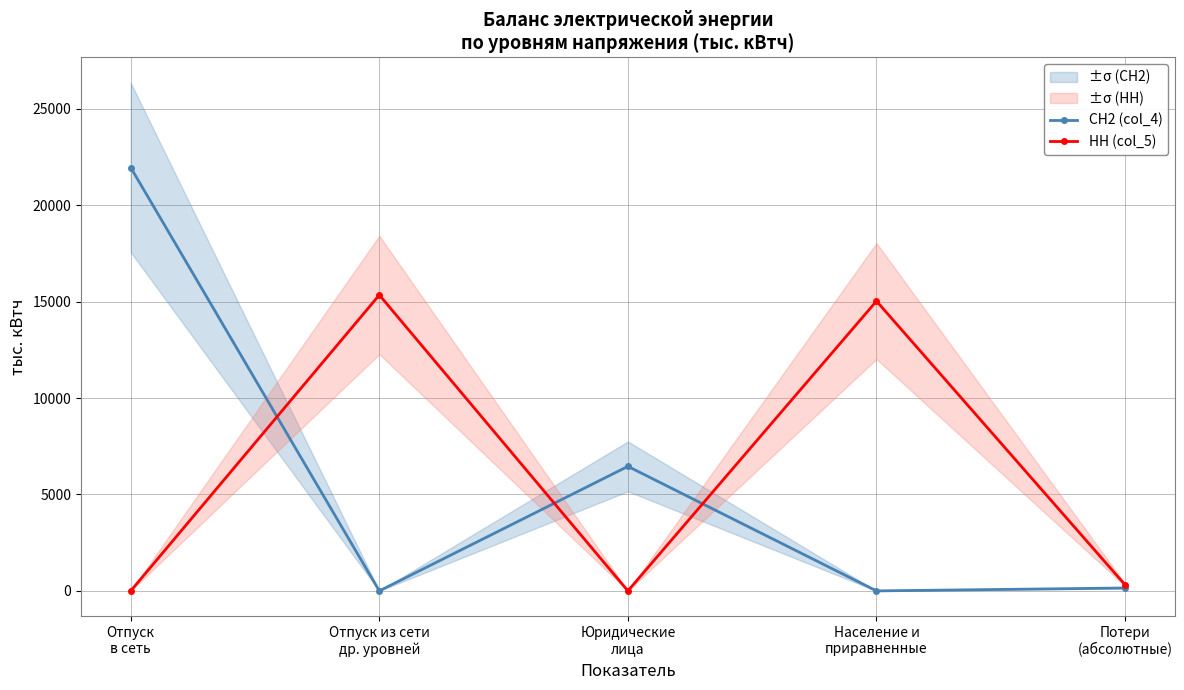

What is the average value of the НН (col_5) series?

6137.4